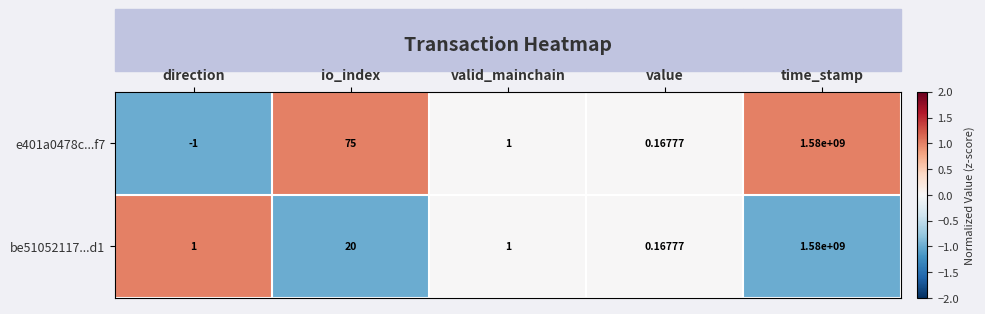

At which category does the chart reach its minimum across all series?

direction